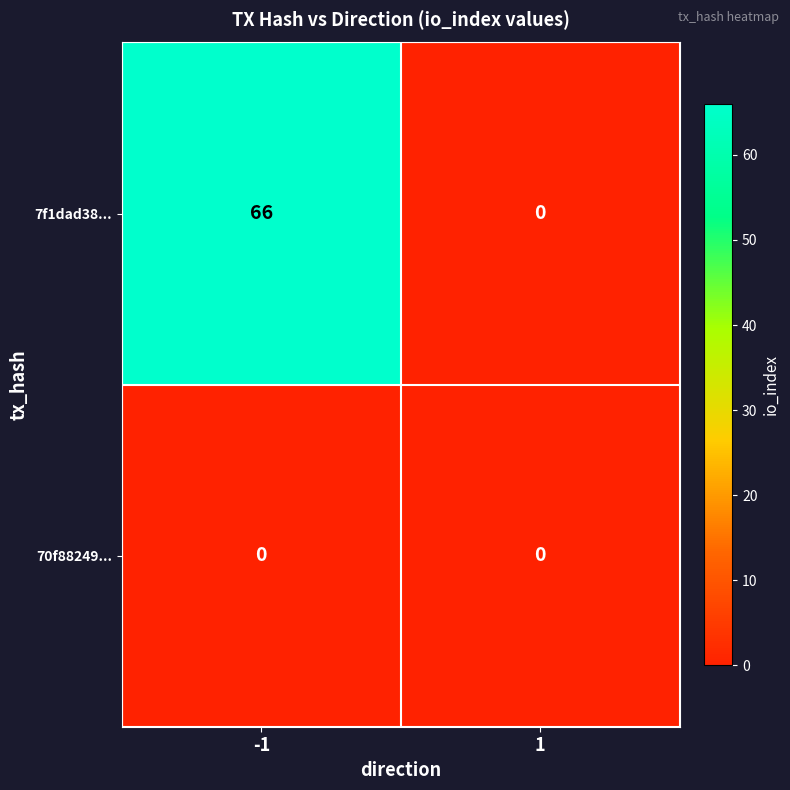

Rank the series by their average value, from highest to lowest.

7f1dad38..., 70f88249...